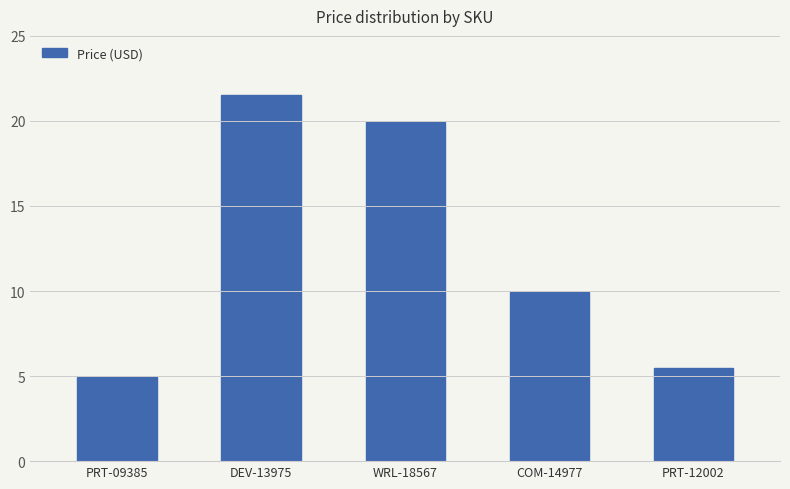

What is the average value?

12.4